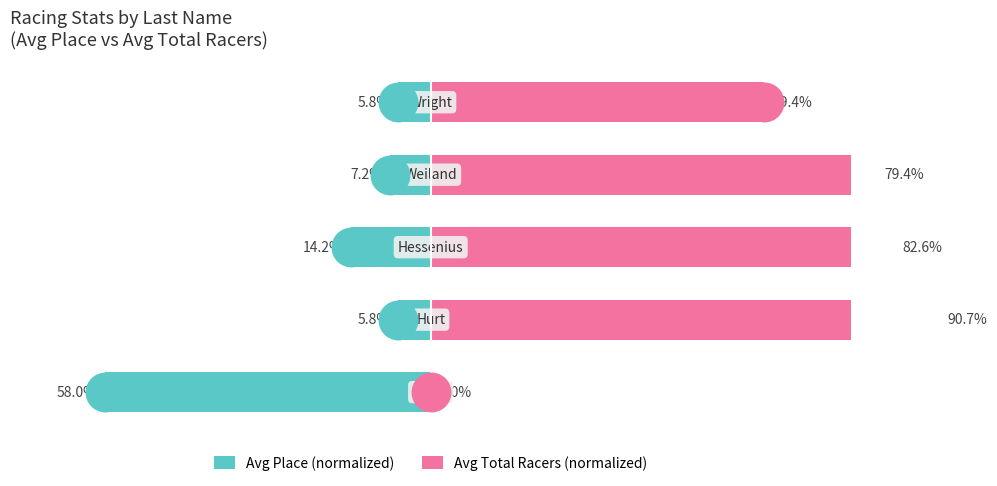

Which series has the widest spread of Y values?

Avg Total Racers (normalized)